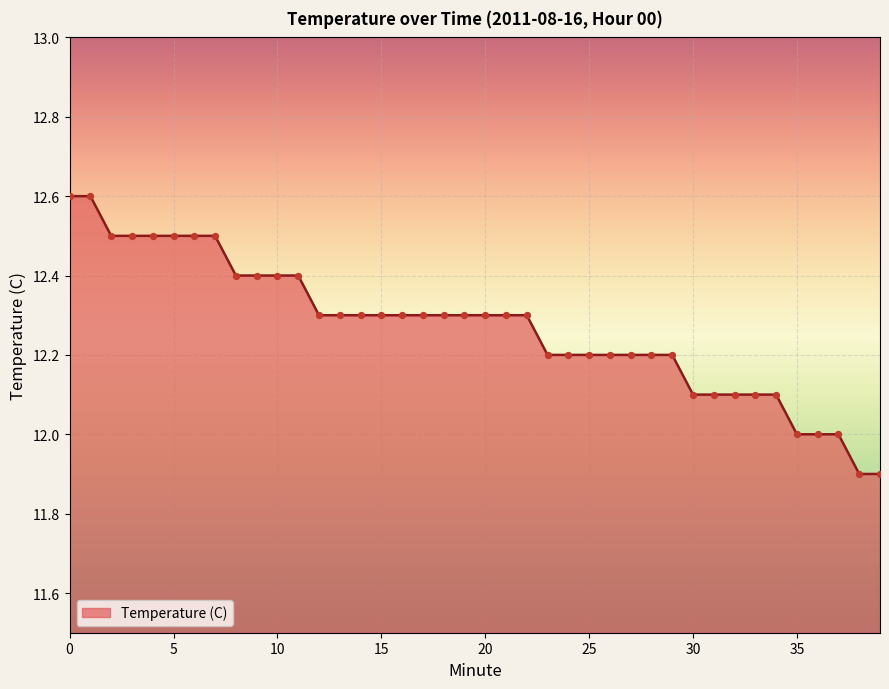

What is the difference between the maximum and minimum values?

0.7